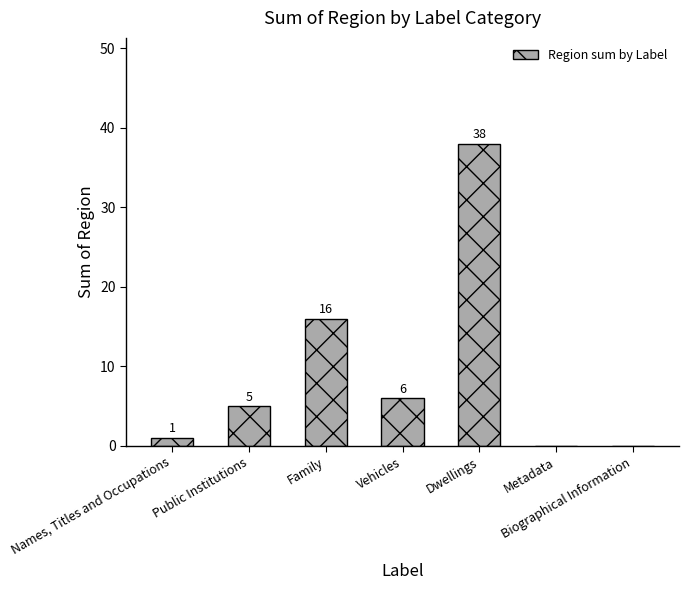

Reading right to left, transcribe all the data shown in this chart.

Biographical Information=0	Metadata=0	Dwellings=38	Vehicles=6	Family=16	Public Institutions=5	Names, Titles and Occupations=1